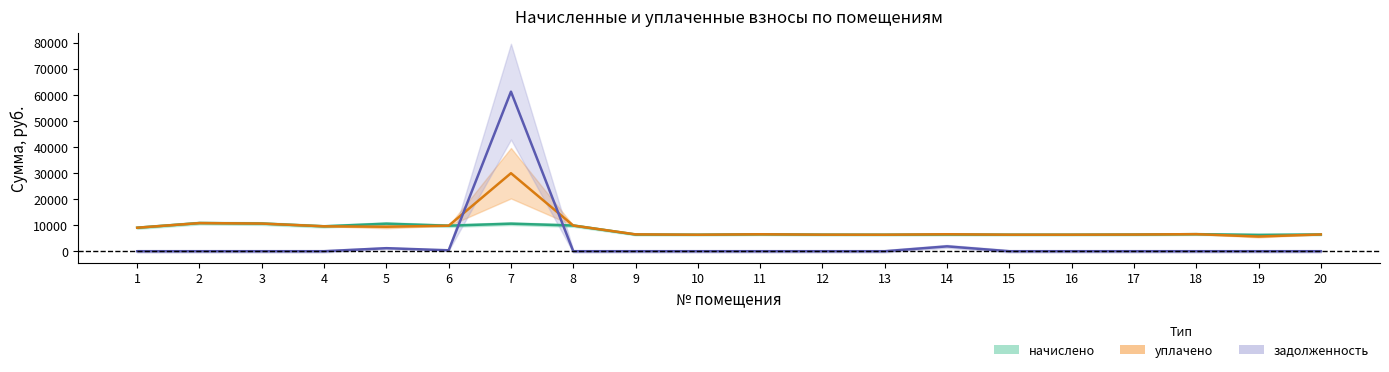

True or false: уплачено has a value of 6405.1 at 17.

True